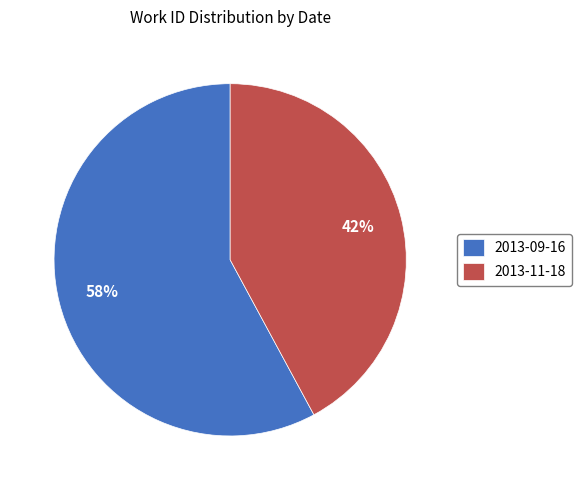

Is it true that 2013-09-16 is 47% of the pie?

False